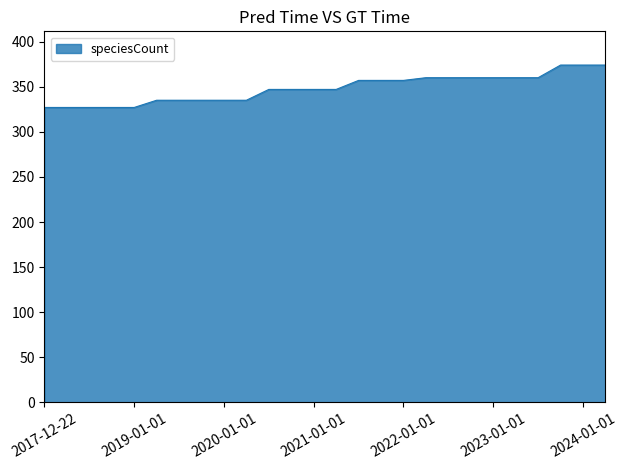

What is the minimum value shown in the chart?

327